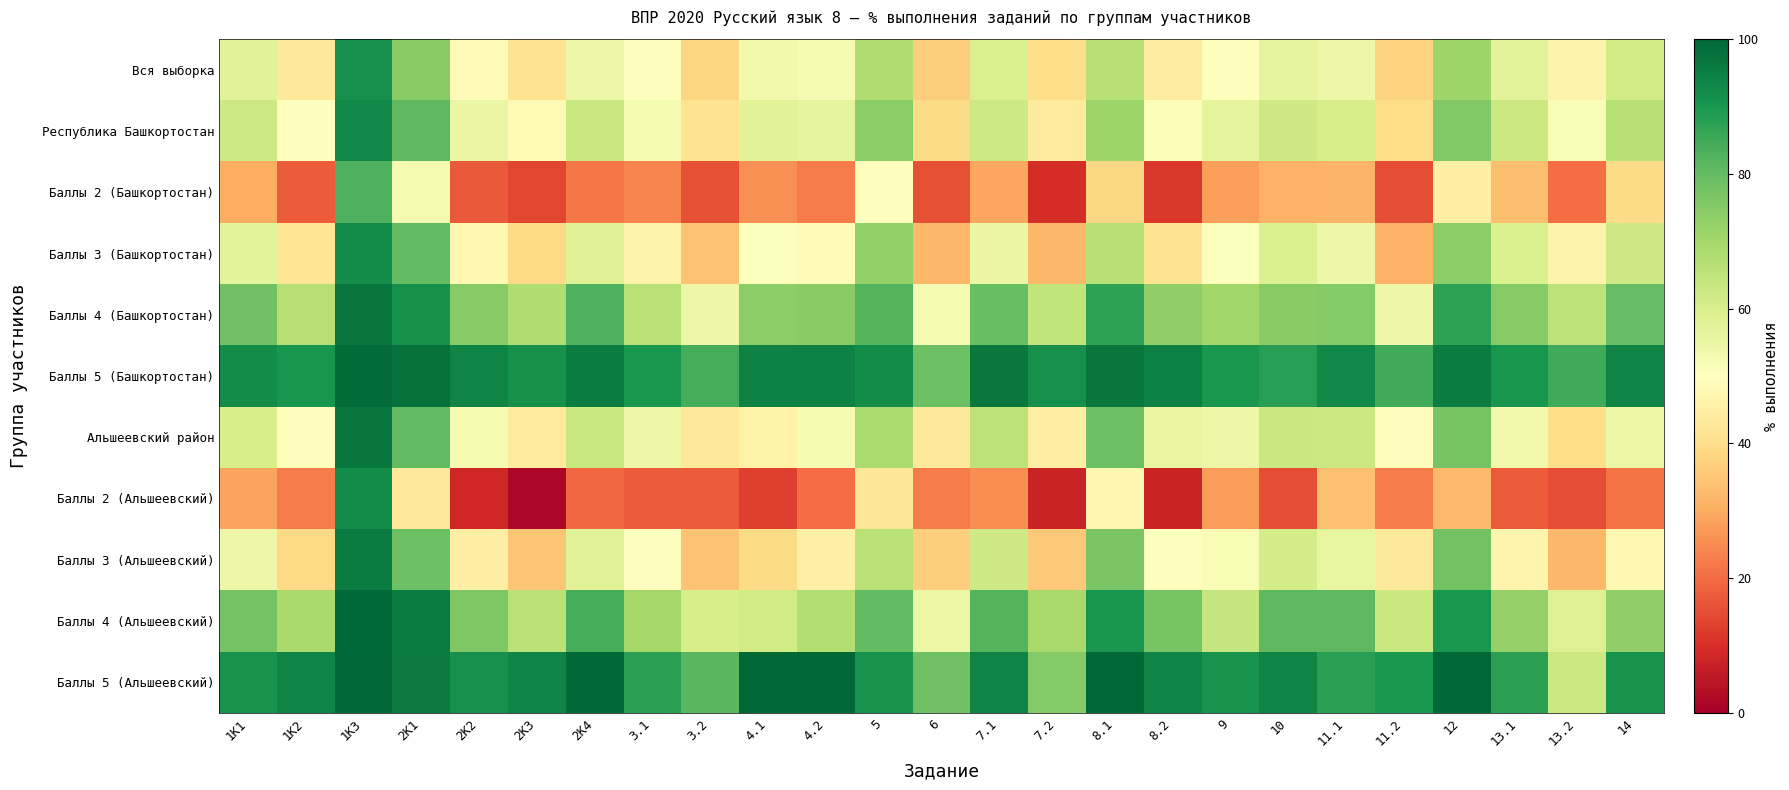

Between 14 and 1K1, which is larger?

14